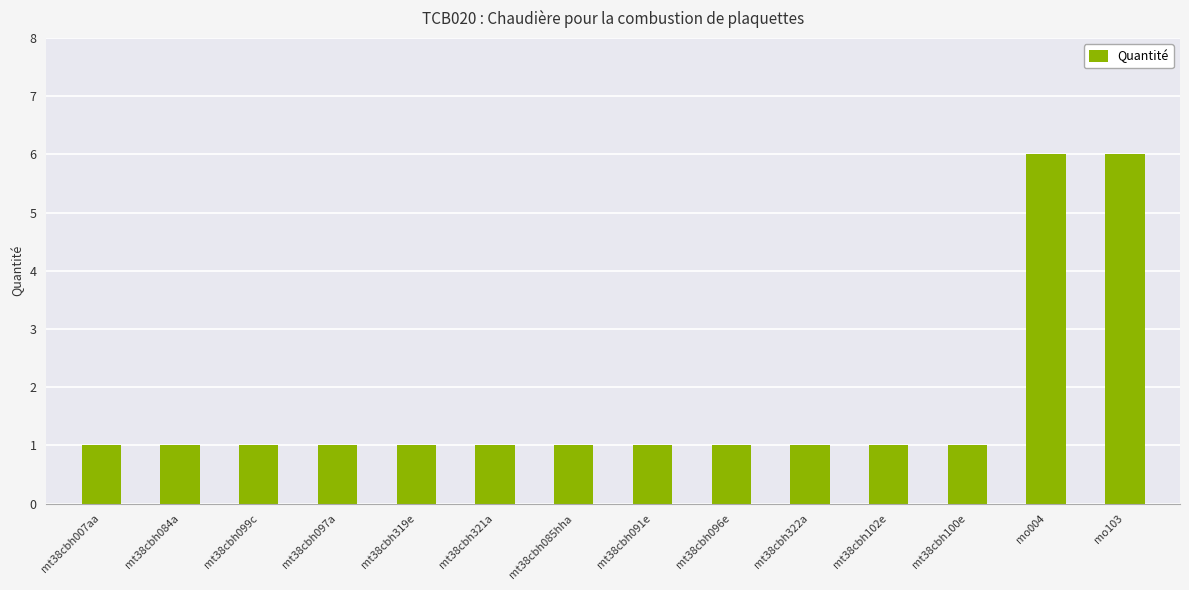

What is the change in value from mt38cbh321a to mo103?

+5